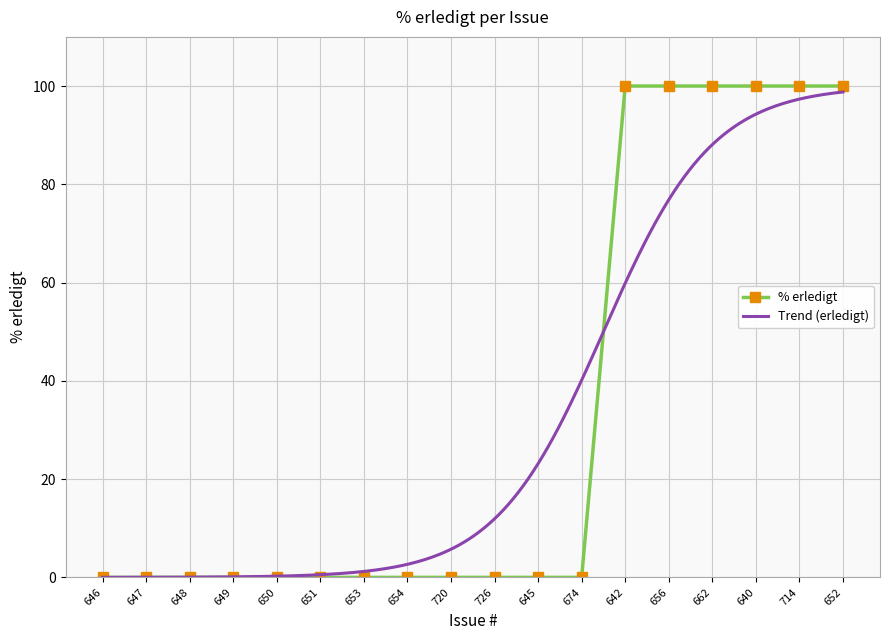

What position from the right is 652?

1